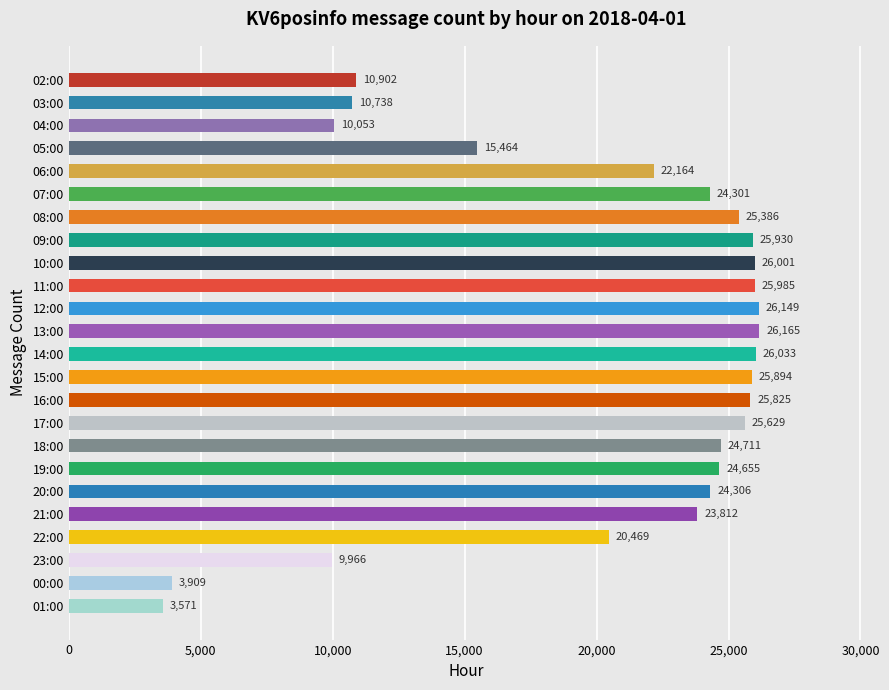

What is the label of the 11th bar from the bottom?

15:00